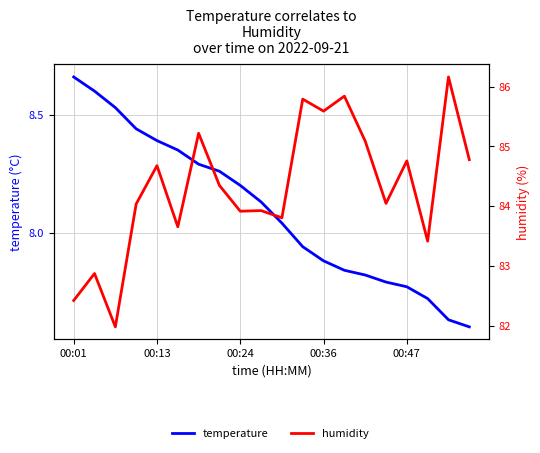

Reading right to left, what are all the values shown in this chart?

temperature: 7.6	7.6	7.7	7.8	7.8	7.8	7.8	7.9	7.9	8.0	8.1	8.2	8.3	8.3	8.3	8.4	8.4	8.5	8.6	8.7
humidity: 84.8	86.2	83.4	84.8	84.0	85.1	85.8	85.6	85.8	83.8	83.9	83.9	84.3	85.2	83.7	84.7	84.0	82.0	82.9	82.4